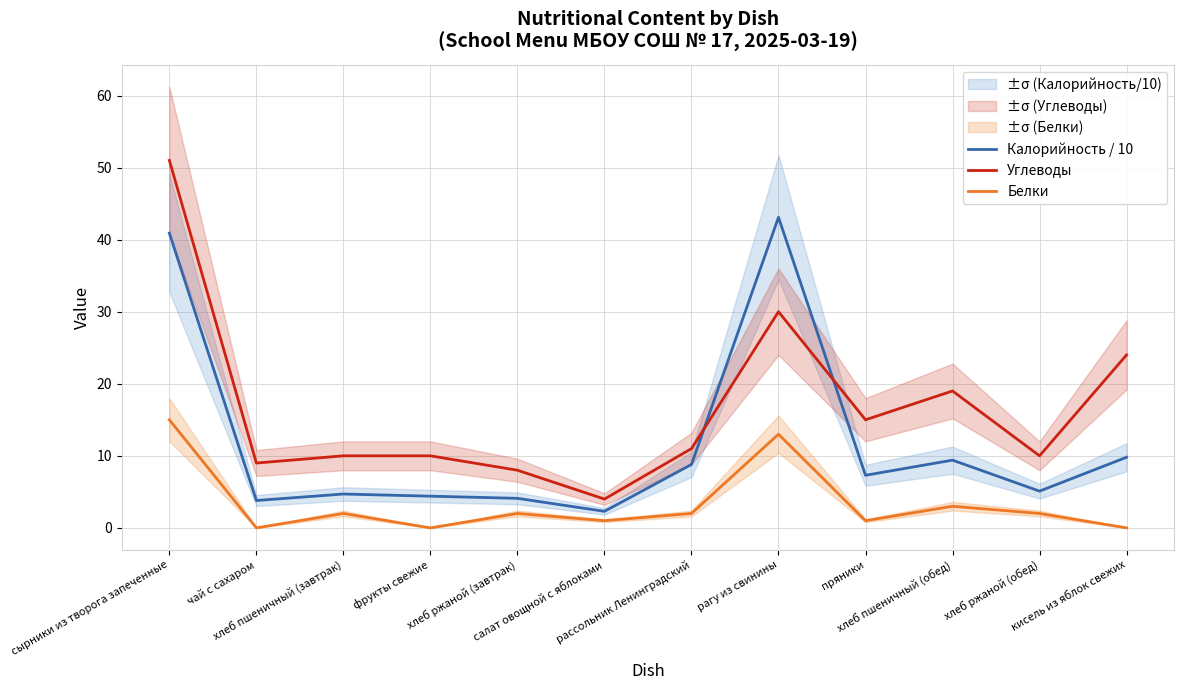

What is the spread (max minus min) of values at фрукты свежие?

10.0